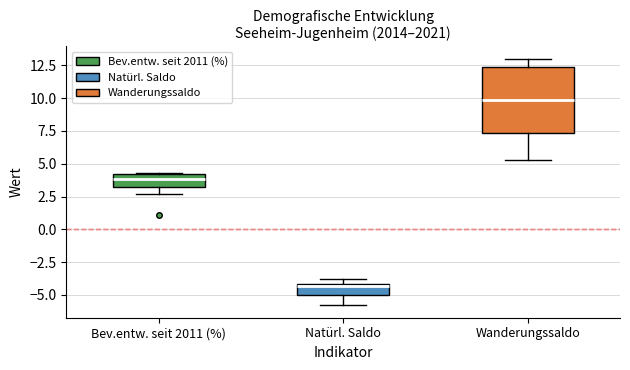

Which box's median line is the lowest?

Natürl. Saldo